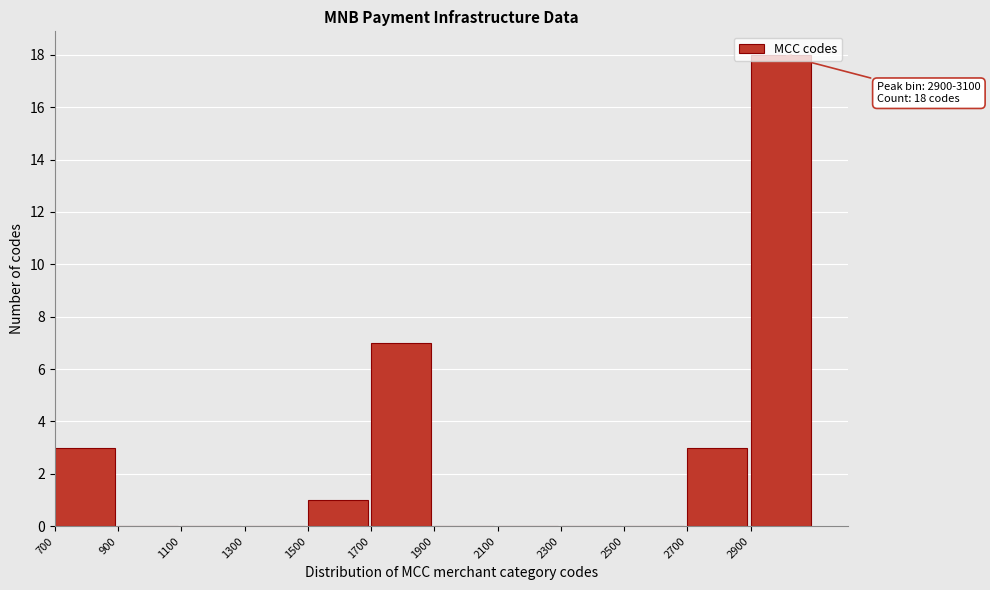

Which range on the x-axis has the tallest bar?

2900 to 3100